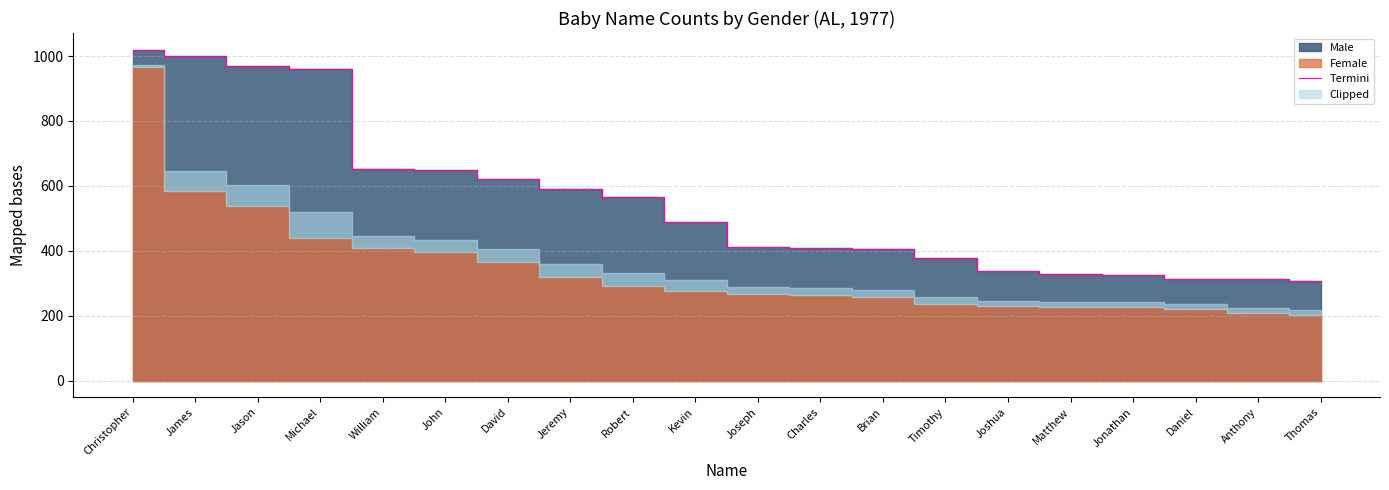

Reading left to right, what are all the values shown in this chart?

1020	1000	970	961	652	649	621	590	566	489	413	410	406	379	338	328	325	314	312	306